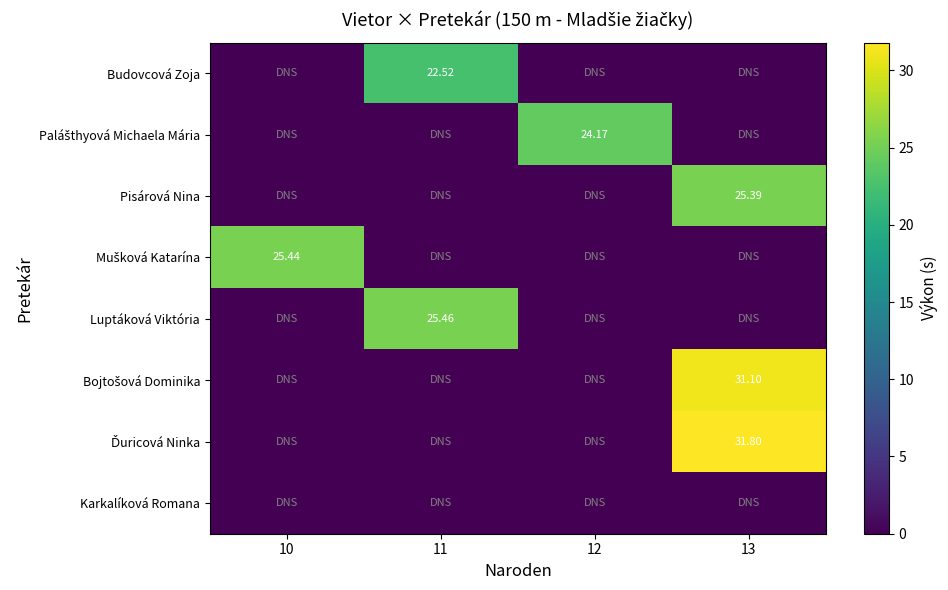

Between 10 and 12, which series saw the biggest shift?

Mušková Katarína